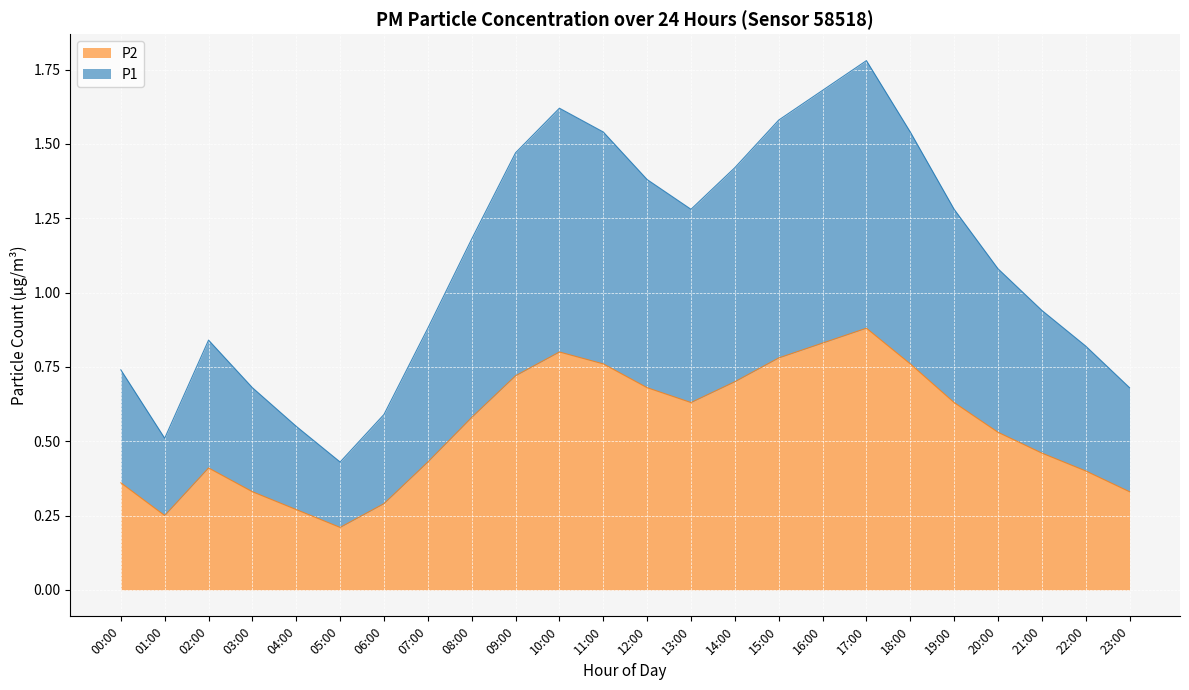

At which category is the sum across all series the highest?

17:00